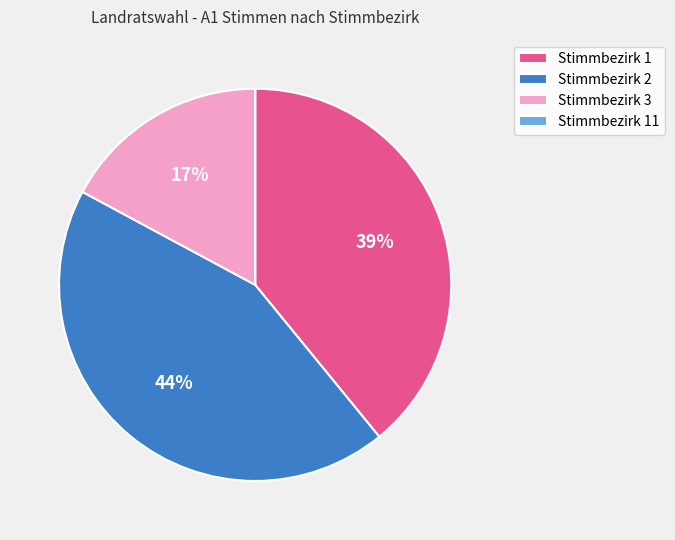

True or false: Stimmbezirk 2 accounts for 44% of the total.

True